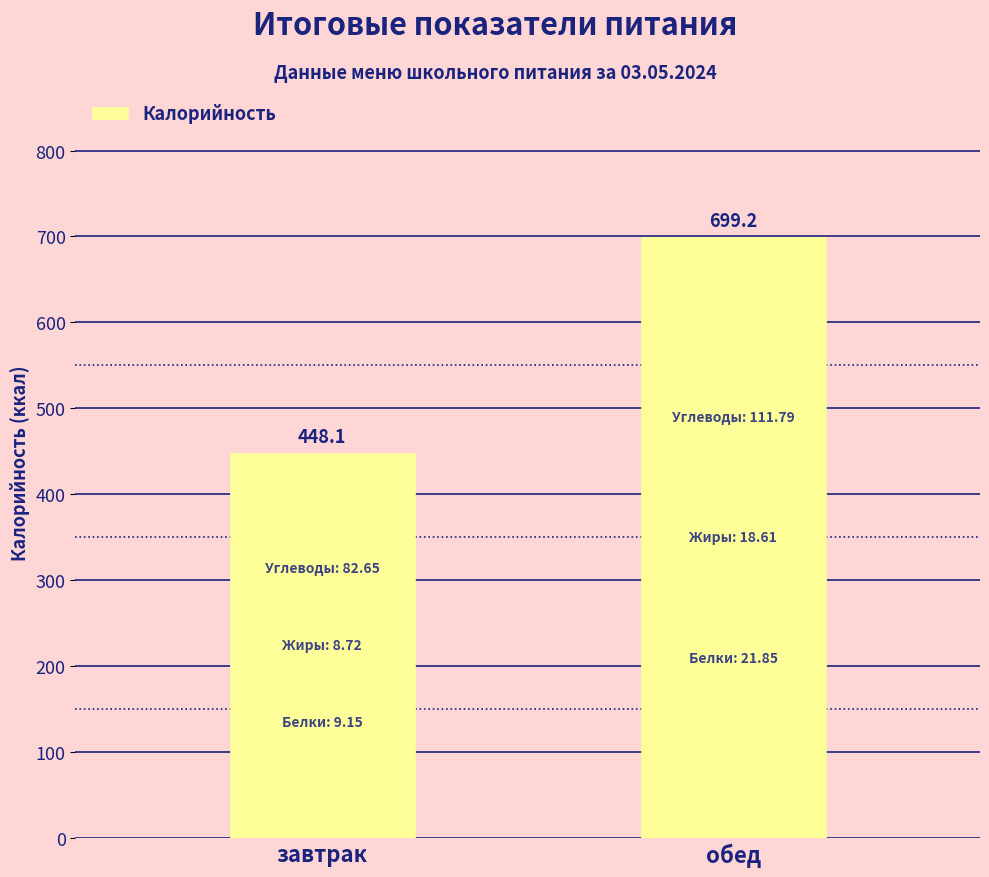

Reading left to right, transcribe all the data shown in this chart.

завтрак=448.1	обед=699.2